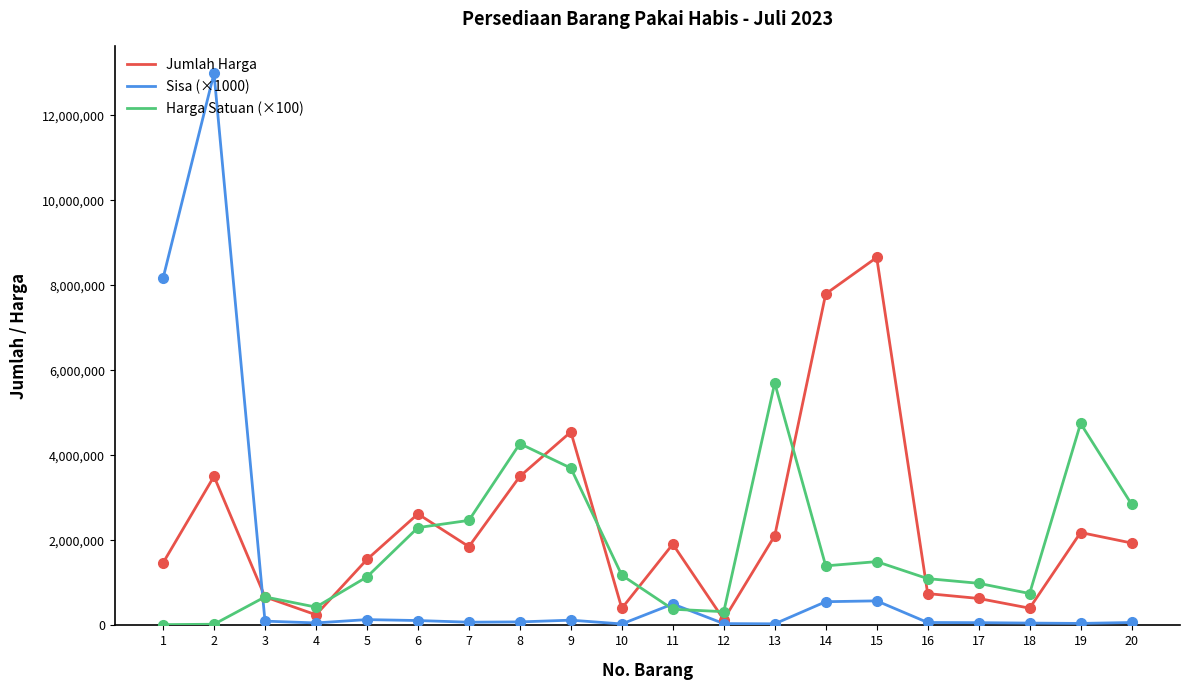

What is the maximum value shown in the chart?

12985000